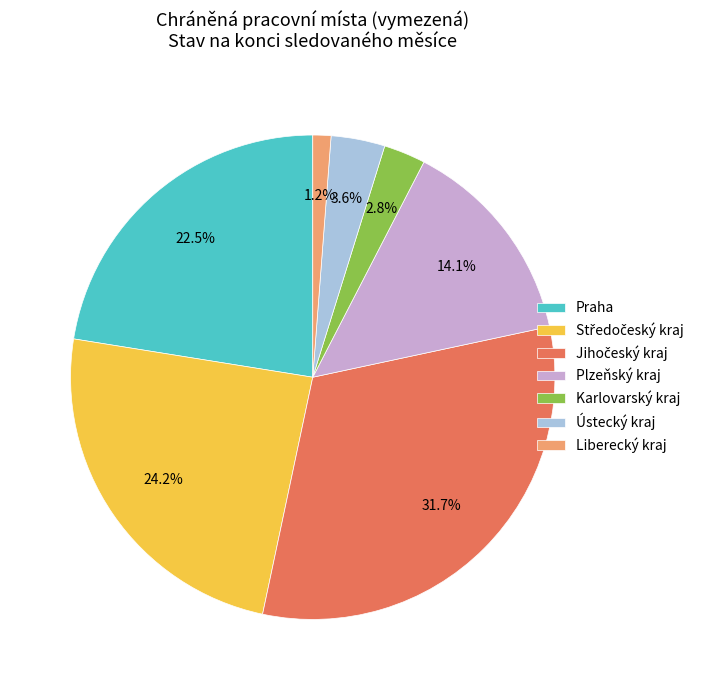

Is the sum of Plzeňský kraj and Praha greater than half?

No